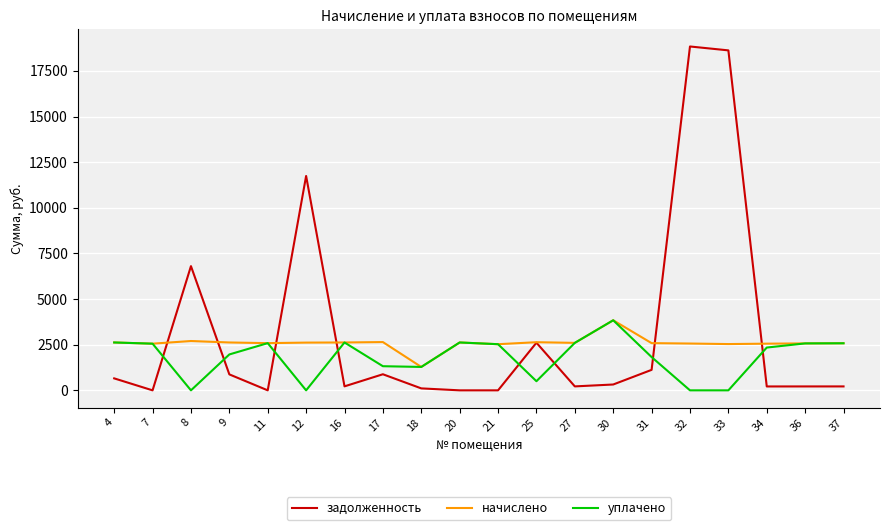

Which series has the widest spread of values?

задолженность